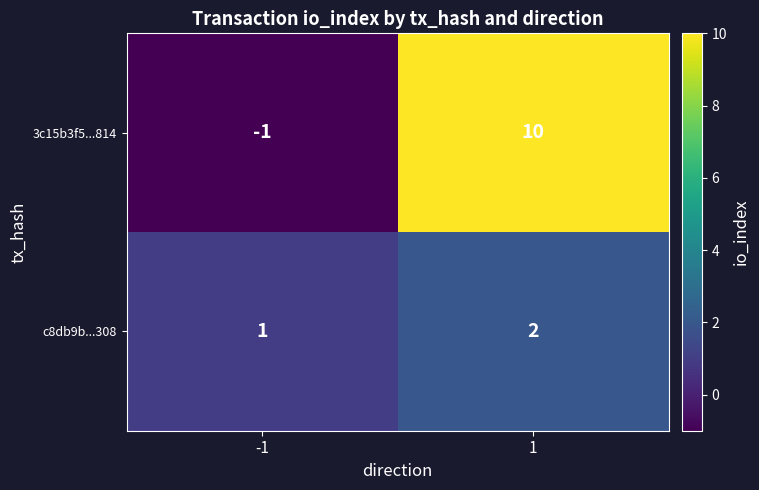

Reading left to right, list all the values displayed in this chart.

3c15b3f5...814: -1	10
c8db9b...308: 1	2